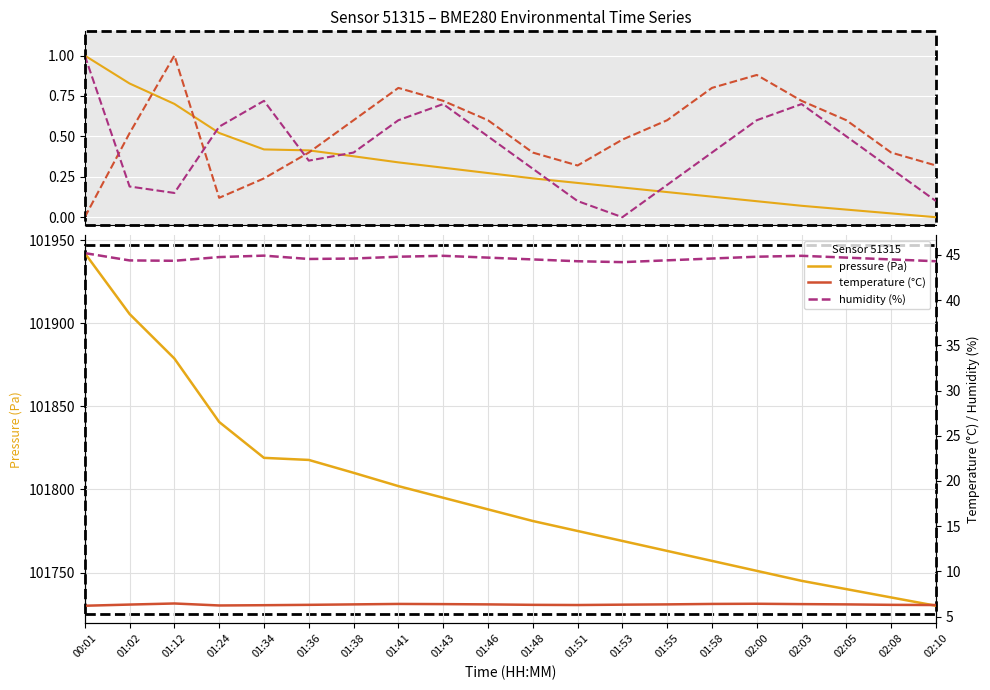

What value does the pressure series have at 01:43?

0.3